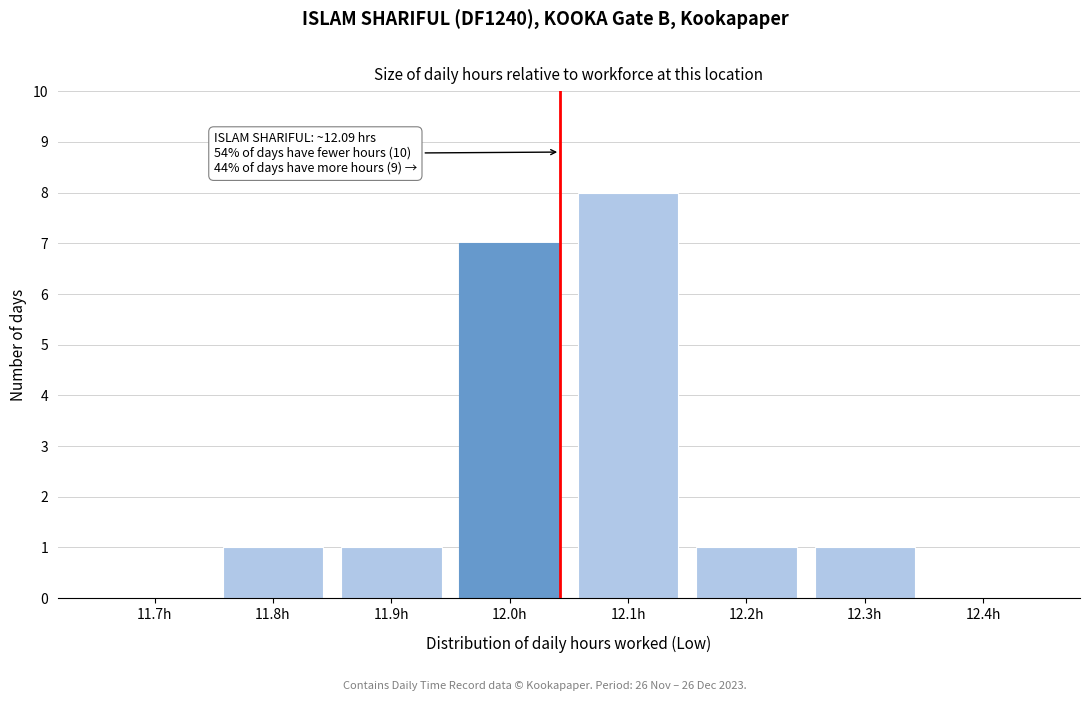

Reading right to left, list all the values displayed in this chart.

12.4h=0	12.3h=1	12.2h=1	12.1h=8	12.0h=7	11.9h=1	11.8h=1	11.7h=0